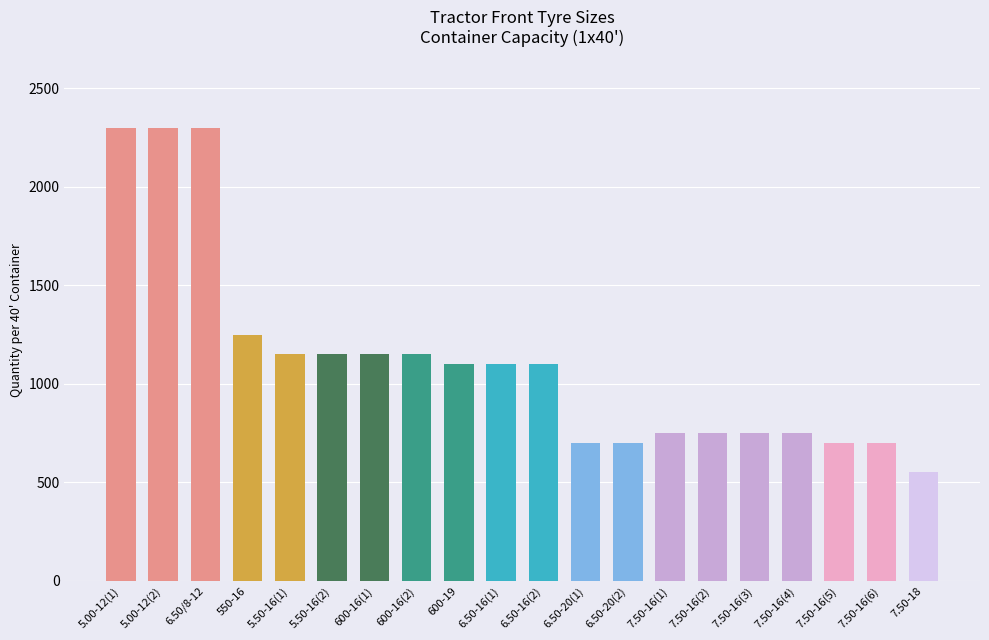

What is the difference between the maximum and second lowest values?

1600